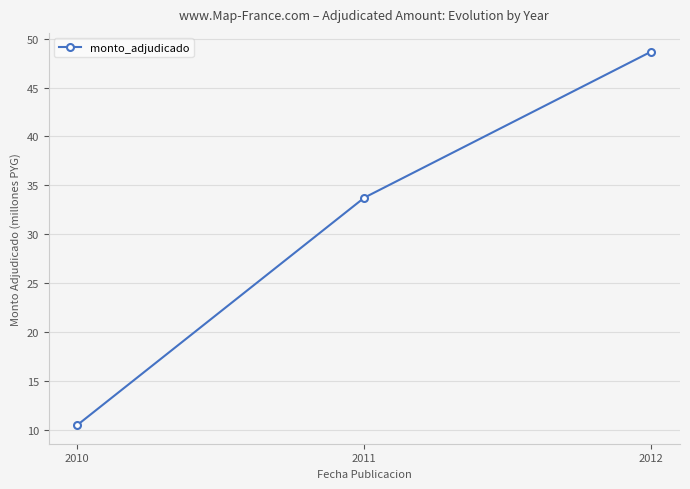

Rank the categories by value from highest to lowest.

2012, 2011, 2010